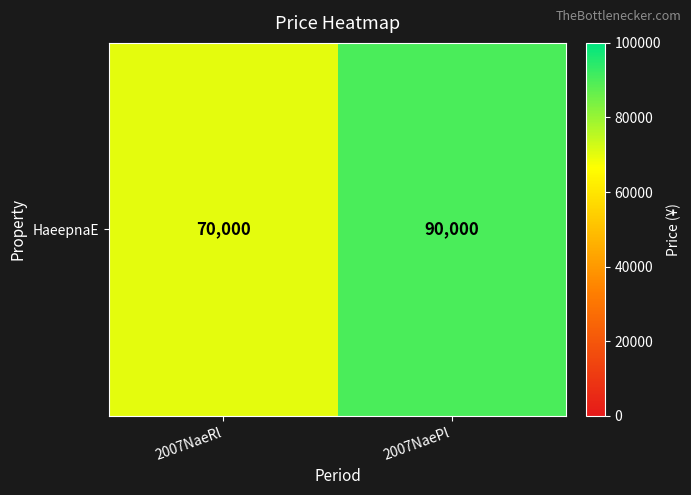

At which category does the chart reach its peak across all series?

2007NaePl